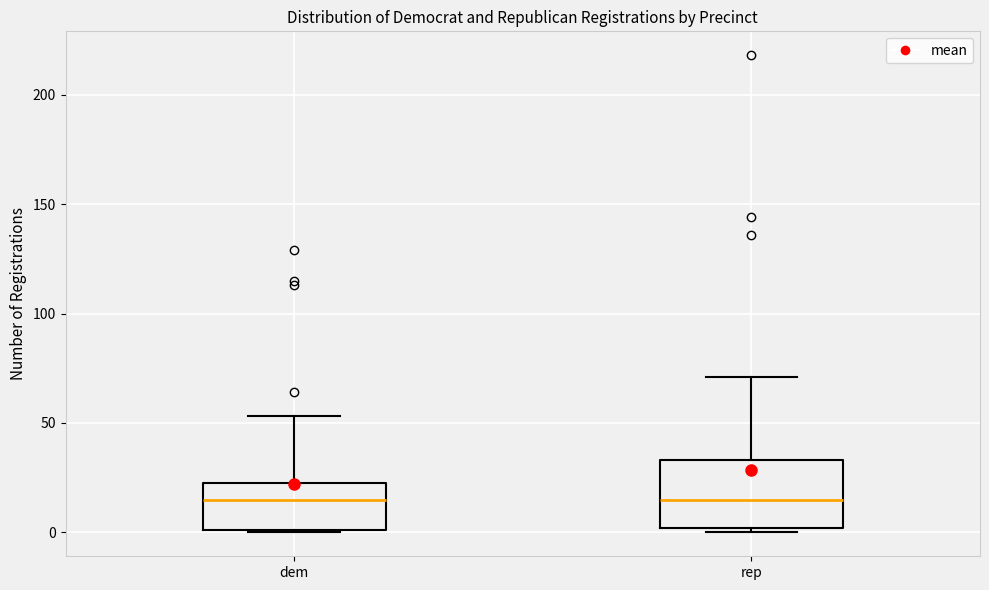

Reading left to right, transcribe this box plot: for each box, give where its median line is, the range the box spans, and where its two whiskers end, as read against the y-axis. The values are not printed on the chart, so give them approximately, as read against the axis.

dem: median 15, box 0 to 25, whiskers 0 to 55
rep: median 15, box 0 to 35, whiskers 0 (just below the box's lower edge) to 70